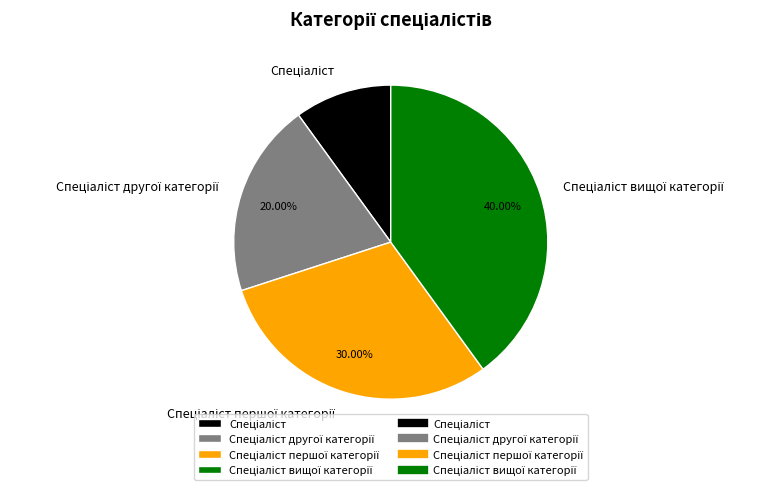

Is there a majority slice in this chart?

No